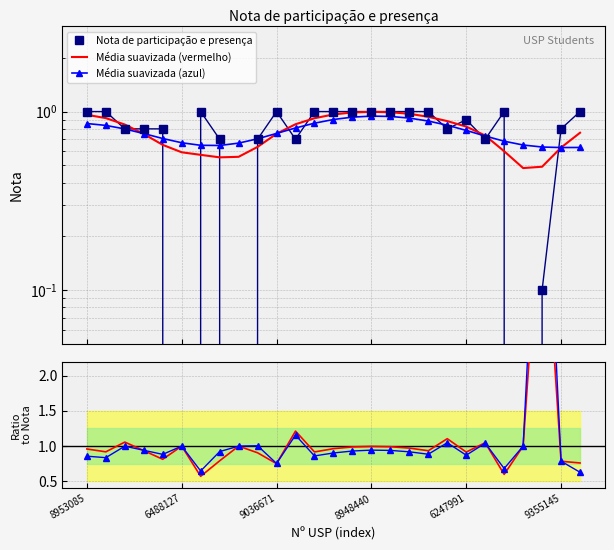

What position from the left is 19?

20